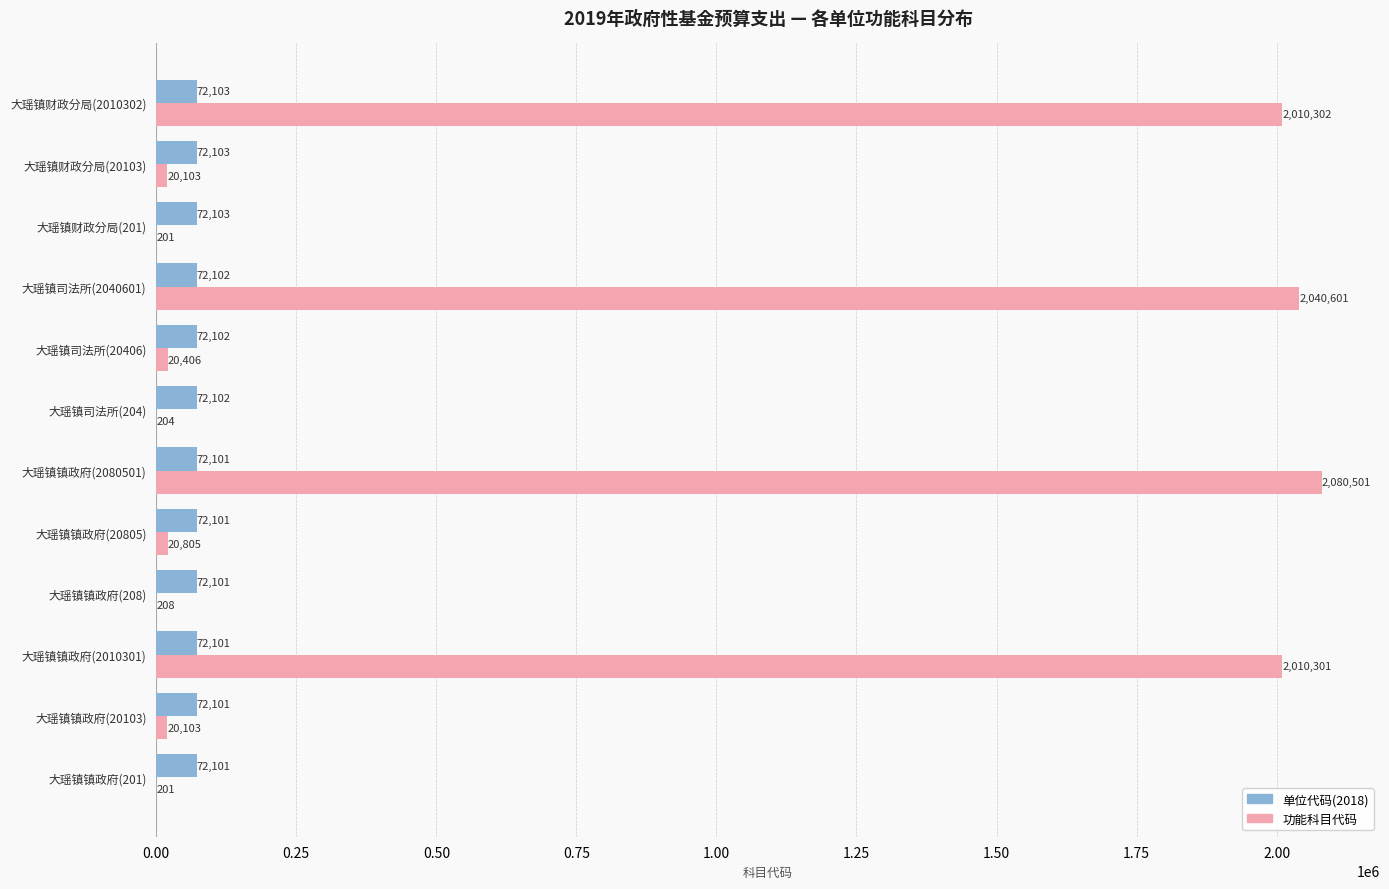

What is the sum of the 单位代码(2018) values at 大瑶镇镇政府(20805) and 大瑶镇司法所(20406)?

144203